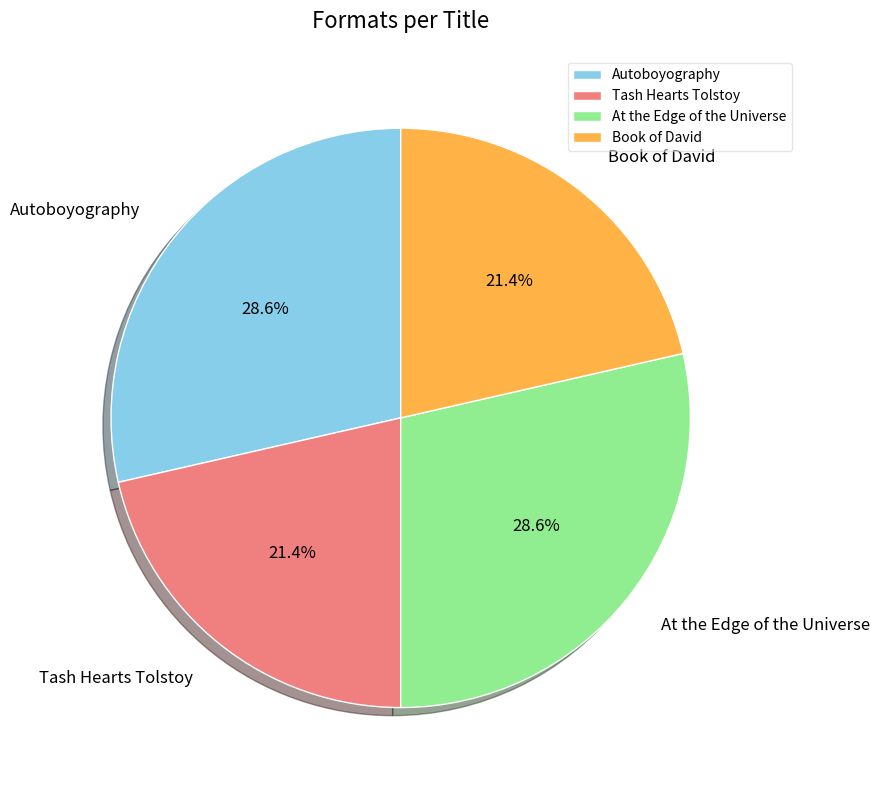

What percentage is the Autoboyography slice, to the nearest percent?

29%